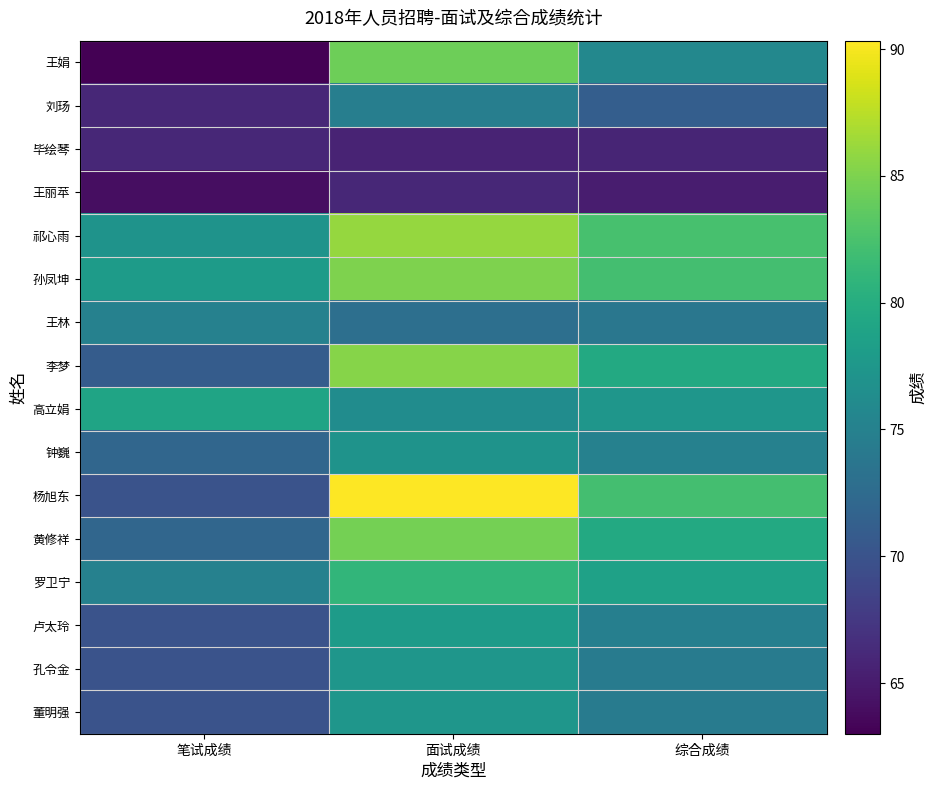

At which label does 高立娟 first exceed 77?

笔试成绩